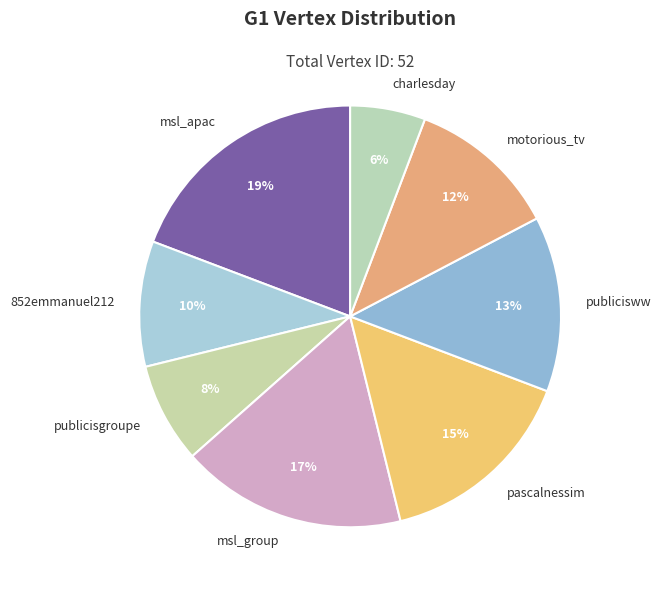

Between pascalnessim and motorious_tv, which is larger?

pascalnessim